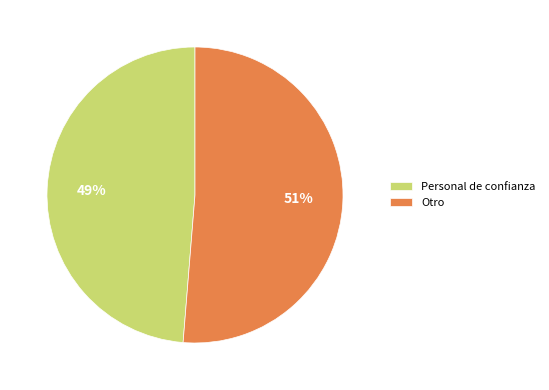

Which slice is the largest?

Otro